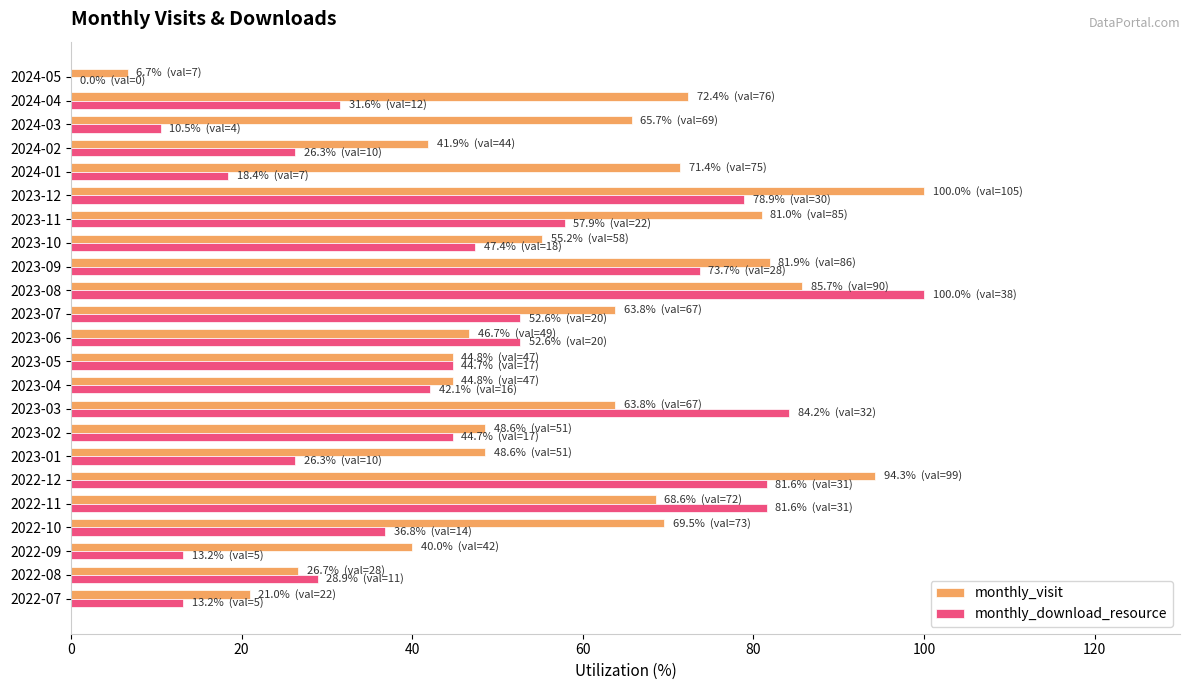

At which category is the sum across all series the highest?

2023-08